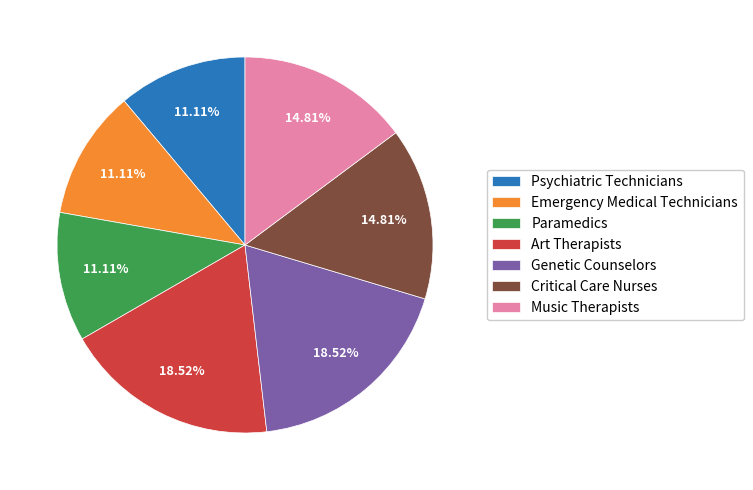

Between Paramedics and Art Therapists, which is larger?

Art Therapists